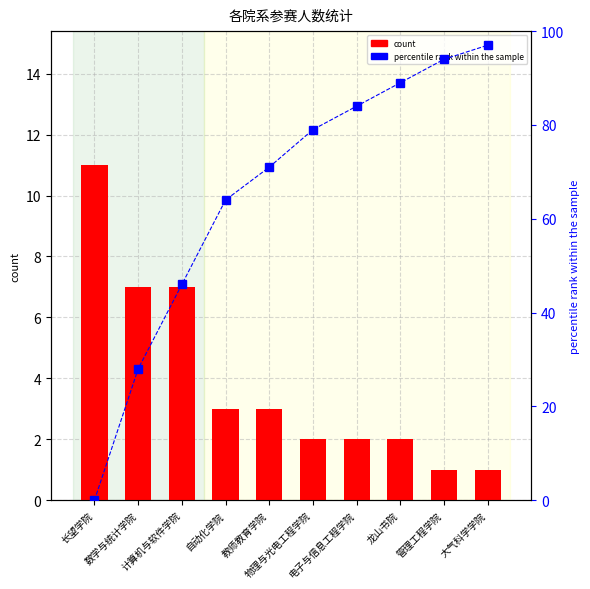

List the series in order of their peak value, highest first.

percentile rank within the sample, count